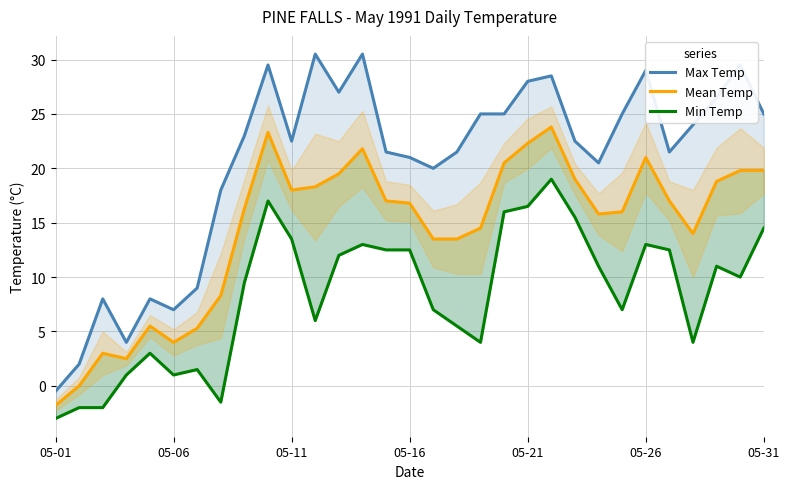

True or false: Mean Temp has a value of 17.0 at 14.

True